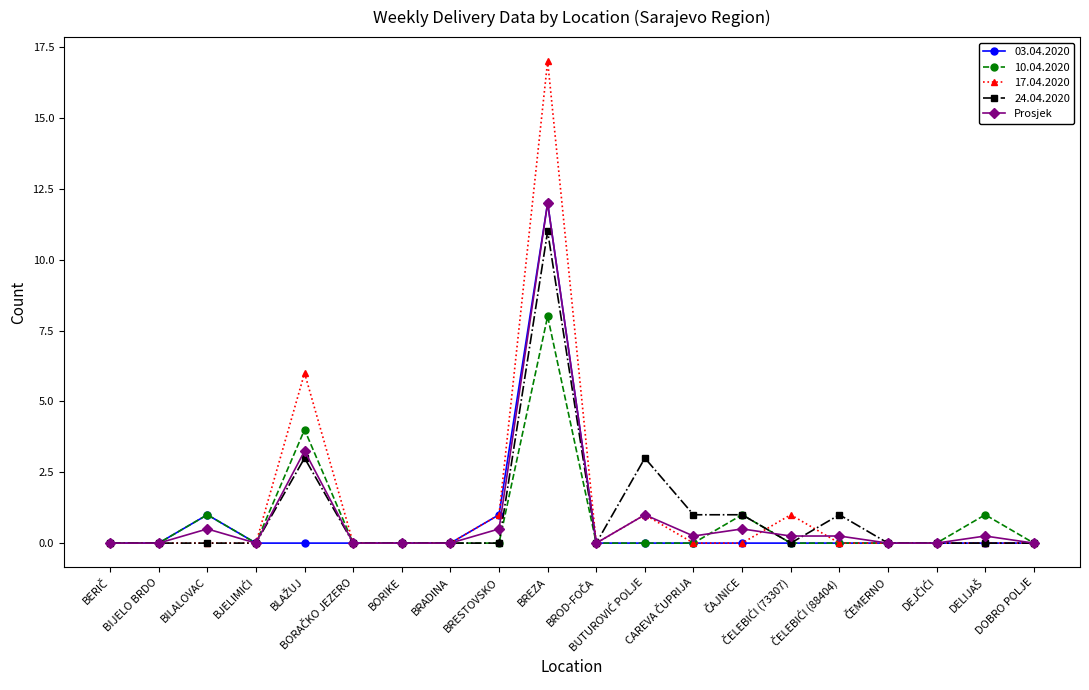

Which label corresponds to the largest value in the chart?

BREZA